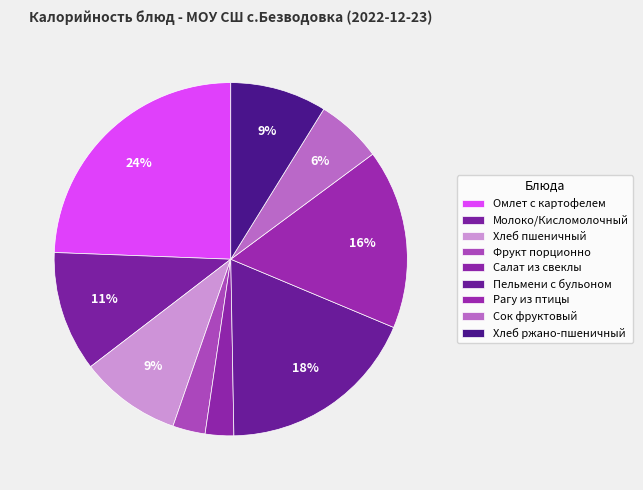

Rank the categories by value from highest to lowest.

Омлет с картофелем, Пельмени с бульоном, Рагу из птицы, Молоко/Кисломолочный, Хлеб пшеничный, Хлеб ржано-пшеничный, Сок фруктовый, Фрукт порционно, Салат из свеклы